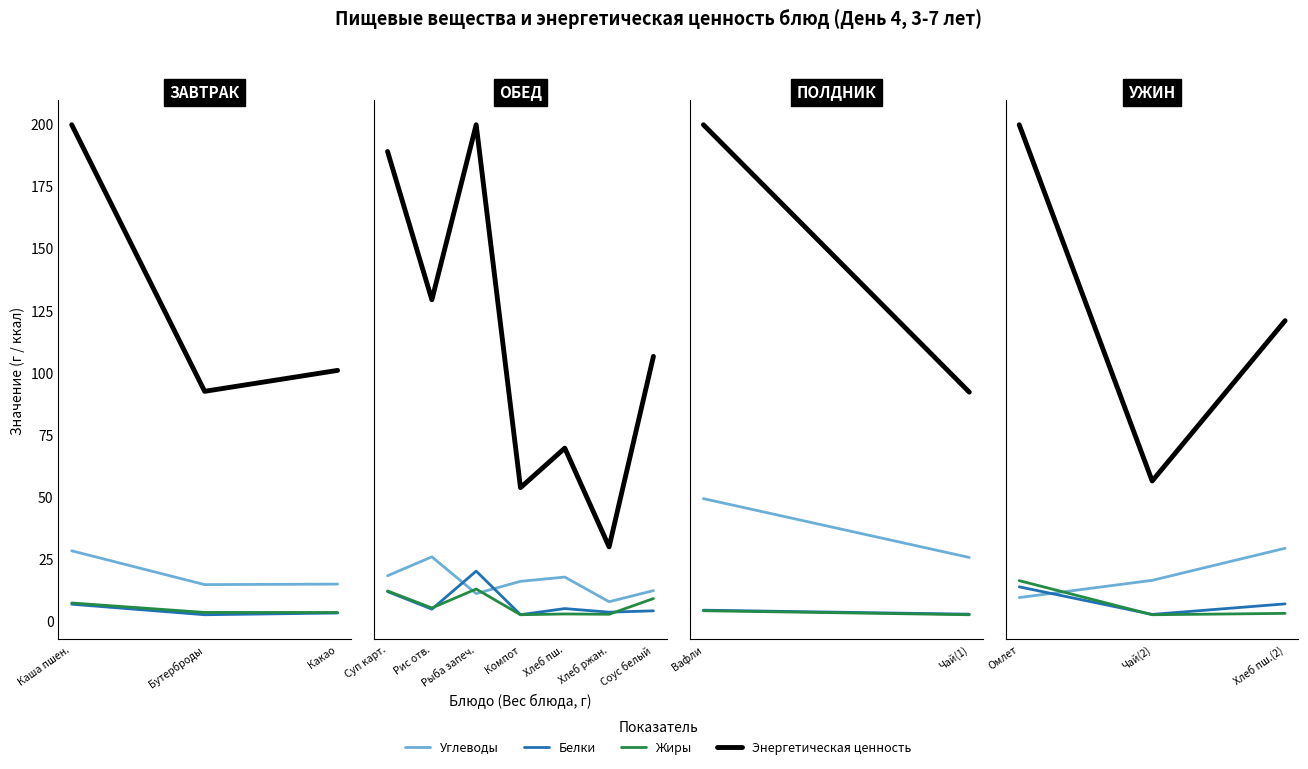

The value of Жиры at Хлеб пш.(2) is 0.6. True or false?

False